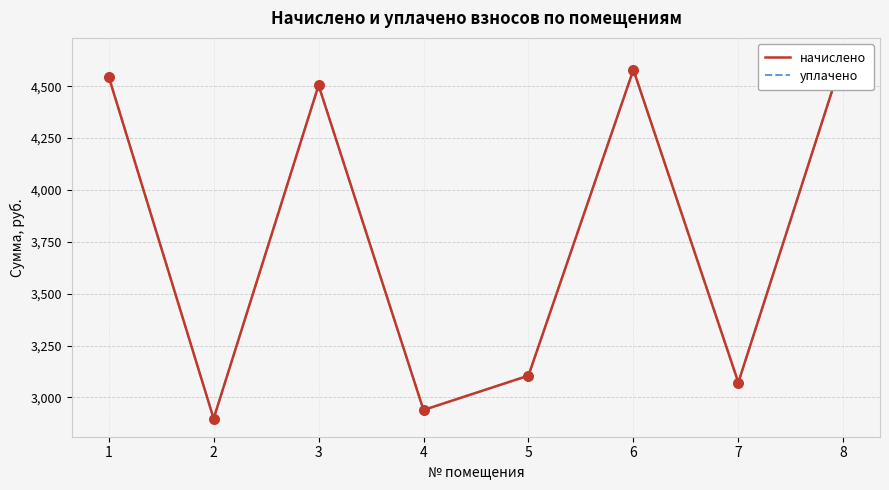

What are all the series names shown in the legend?

начислено, уплачено